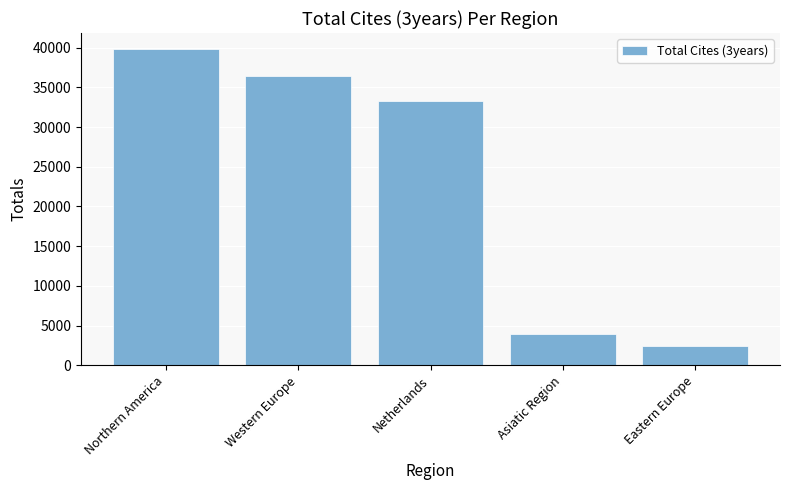

What is the minimum value shown in the chart?

2409